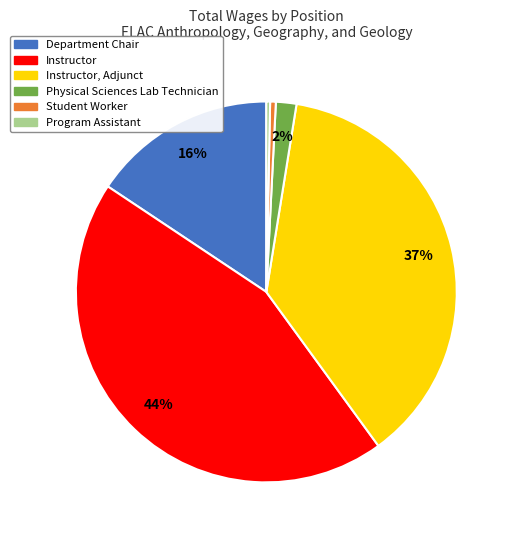

Is there a majority slice in this chart?

No